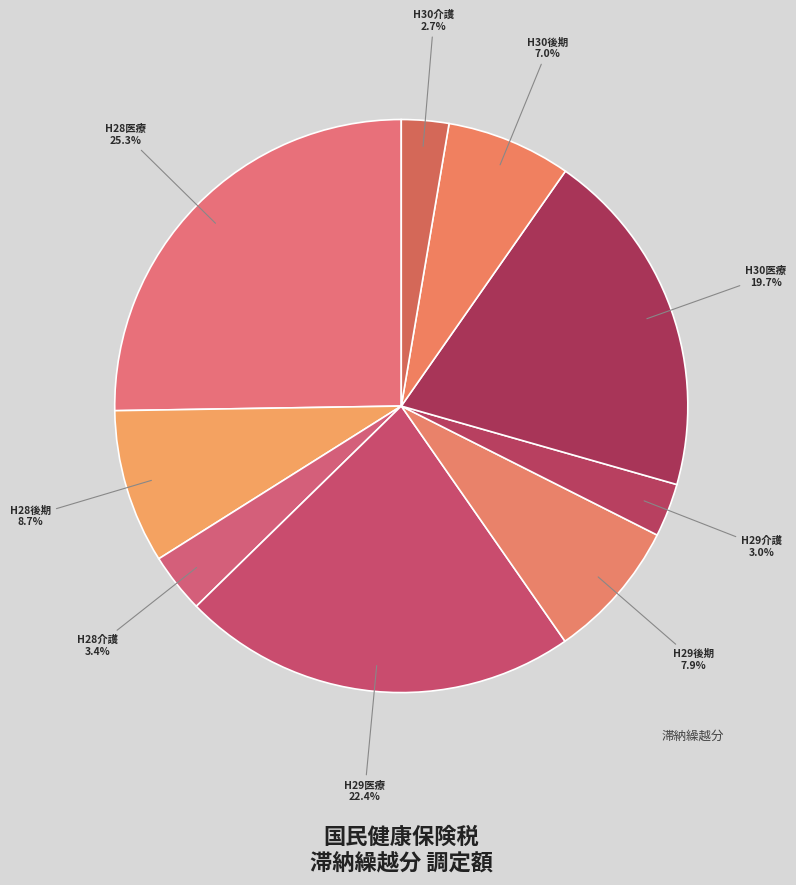

What is the total percentage of H28医療 and H30医療?

45.0%